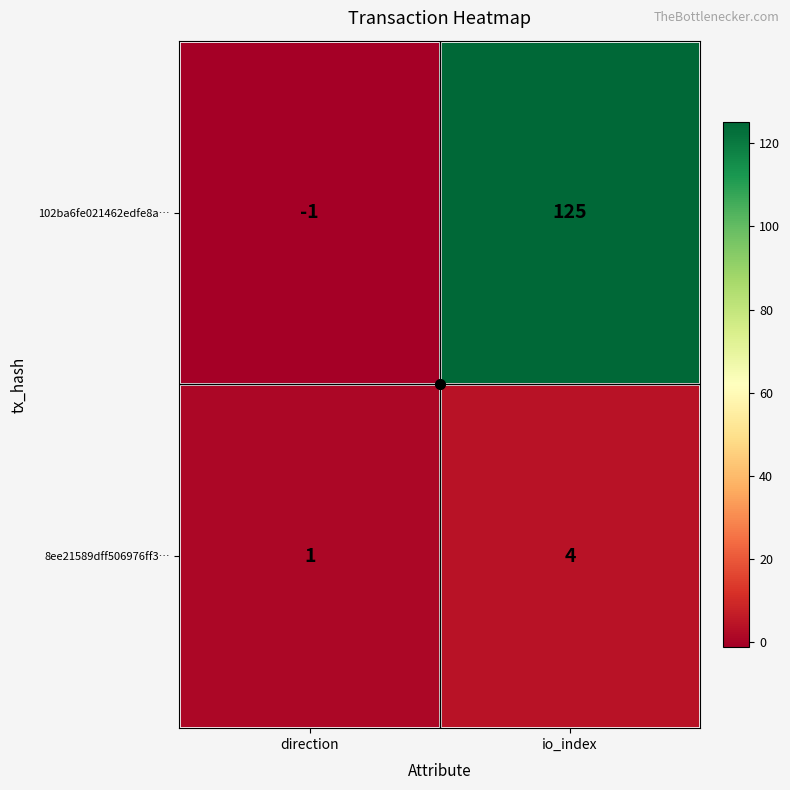

What is the difference between the highest and lowest values at io_index?

121